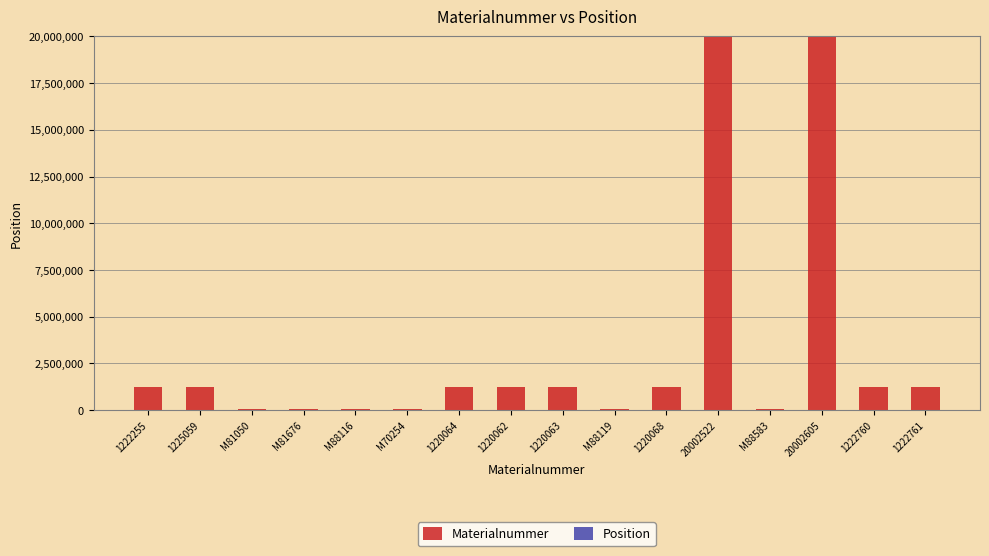

Is it true that Materialnummer equals 1220064 at 1220064?

True